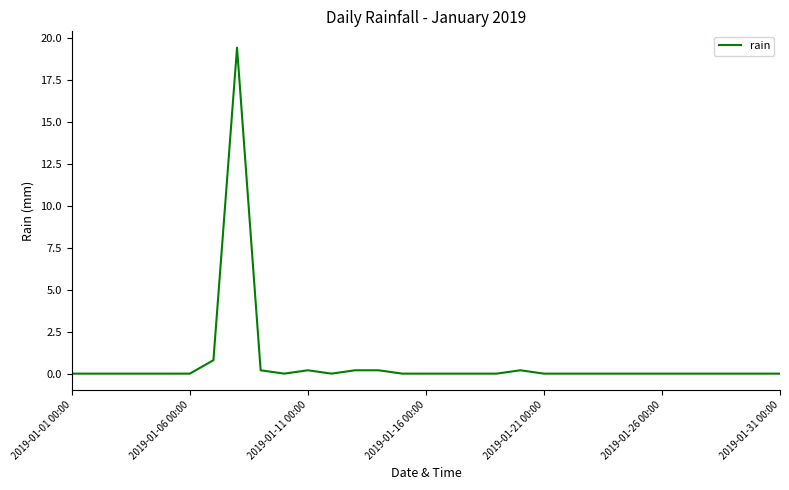

Reading right to left, transcribe all the data shown in this chart.

0.0	0.0	0.0	0.0	0.0	0.0	0.0	0.0	0.0	0.0	0.0	0.2	0.0	0.0	0.0	0.0	0.0	0.2	0.2	0.0	0.2	0.0	0.2	19.4	0.8	0.0	0.0	0.0	0.0	0.0	0.0